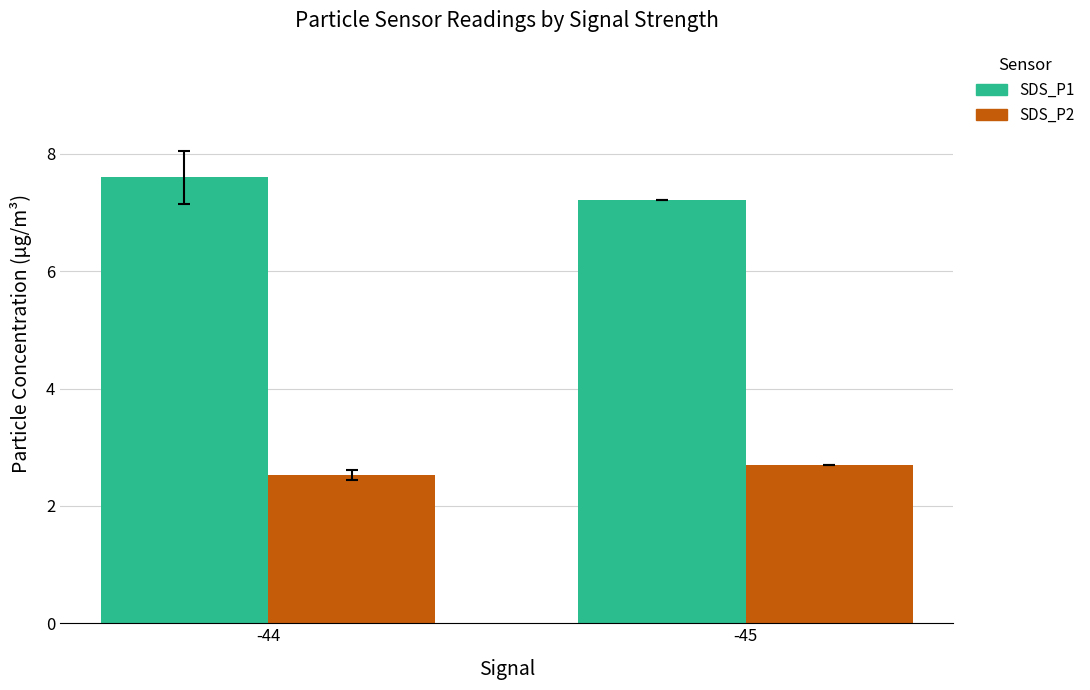

What is the difference between the SDS_P2 values at -45 and -44?

0.2